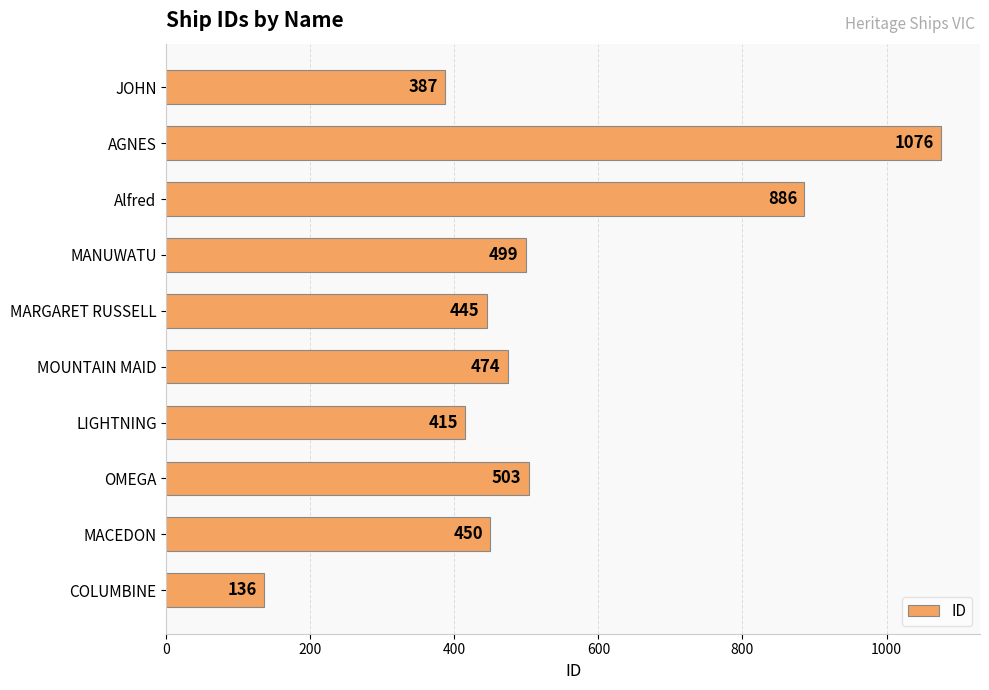

Which category has the lowest value across all series?

COLUMBINE